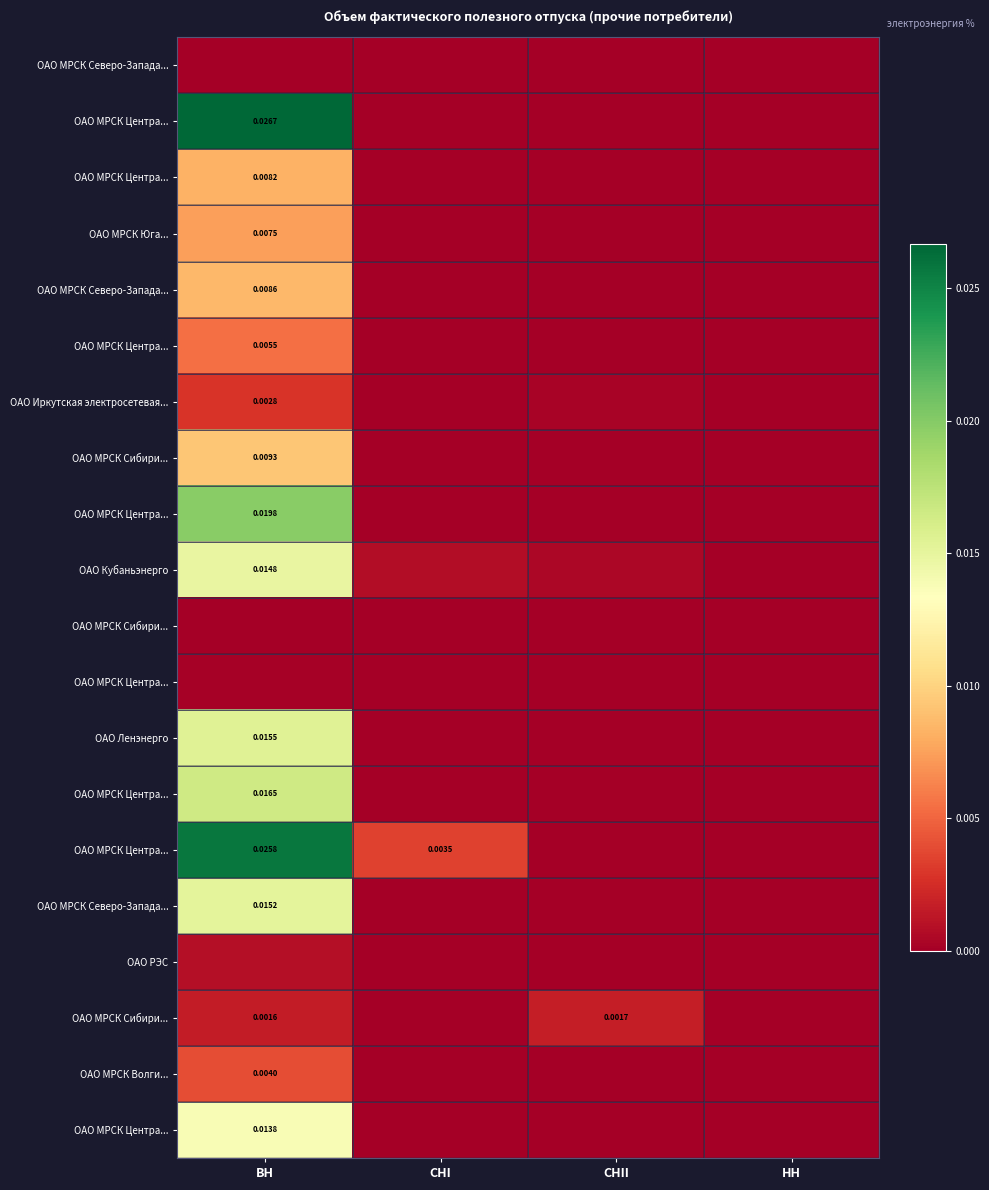

At which category does the chart reach its peak across all series?

ВН